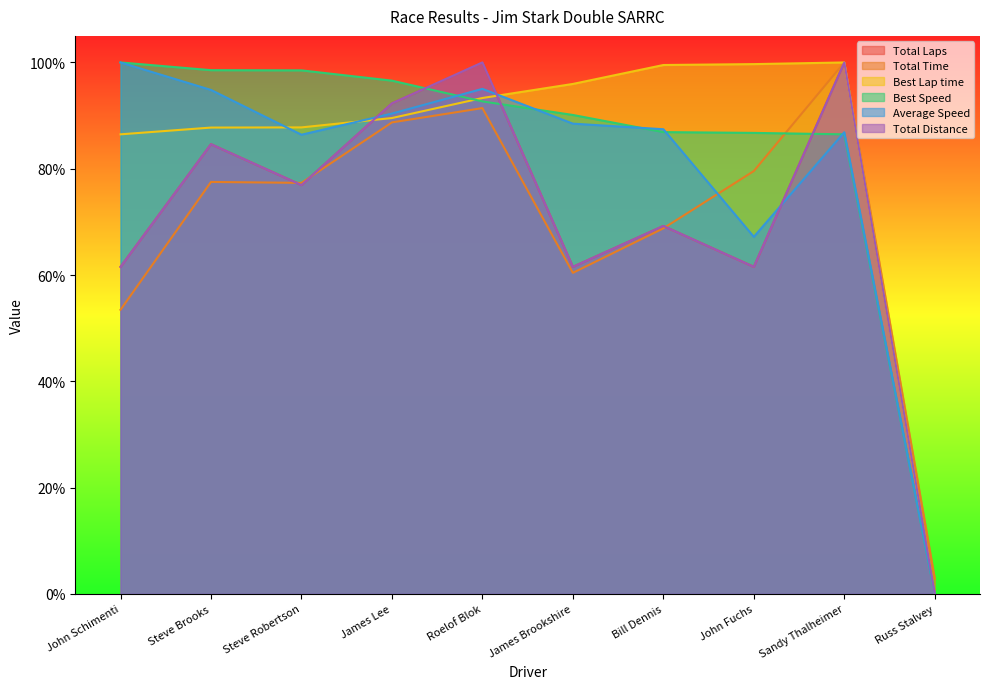

What position from the left is John Fuchs?

8